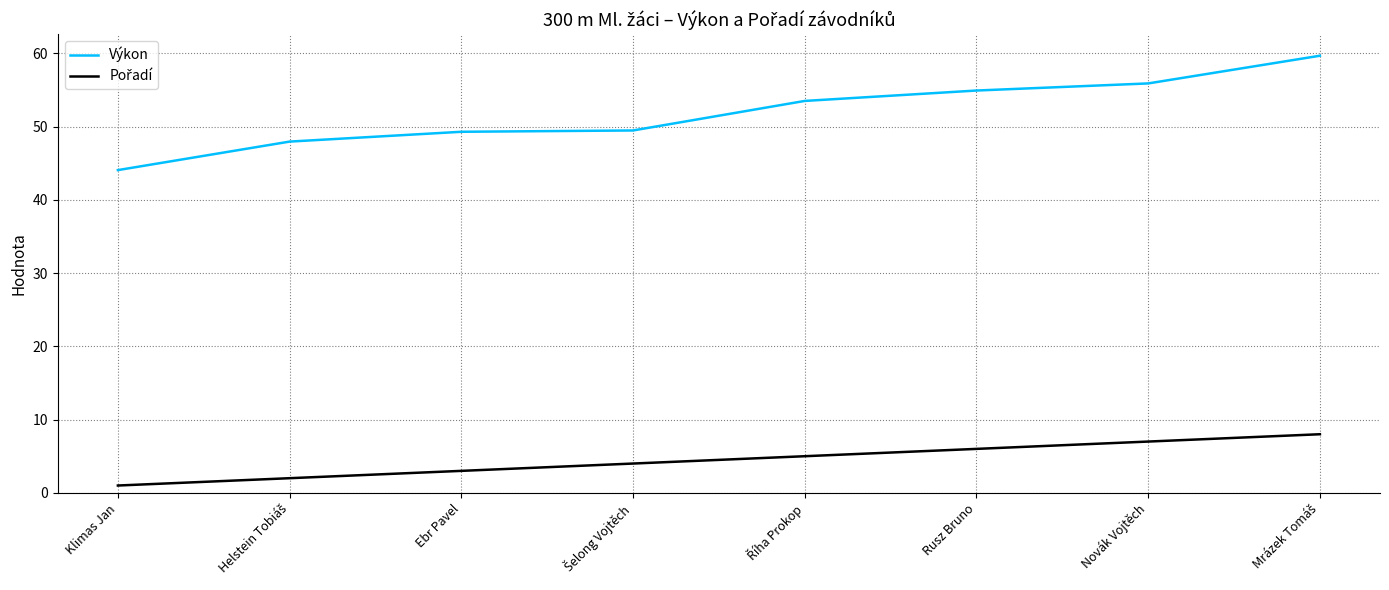

The Výkon series shows 44.0 at Klimas Jan. True or false?

True